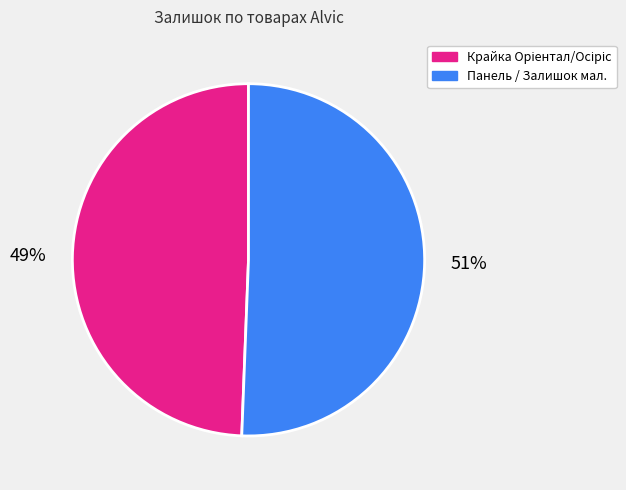

Is there any slice that represents more than half of the pie?

Yes